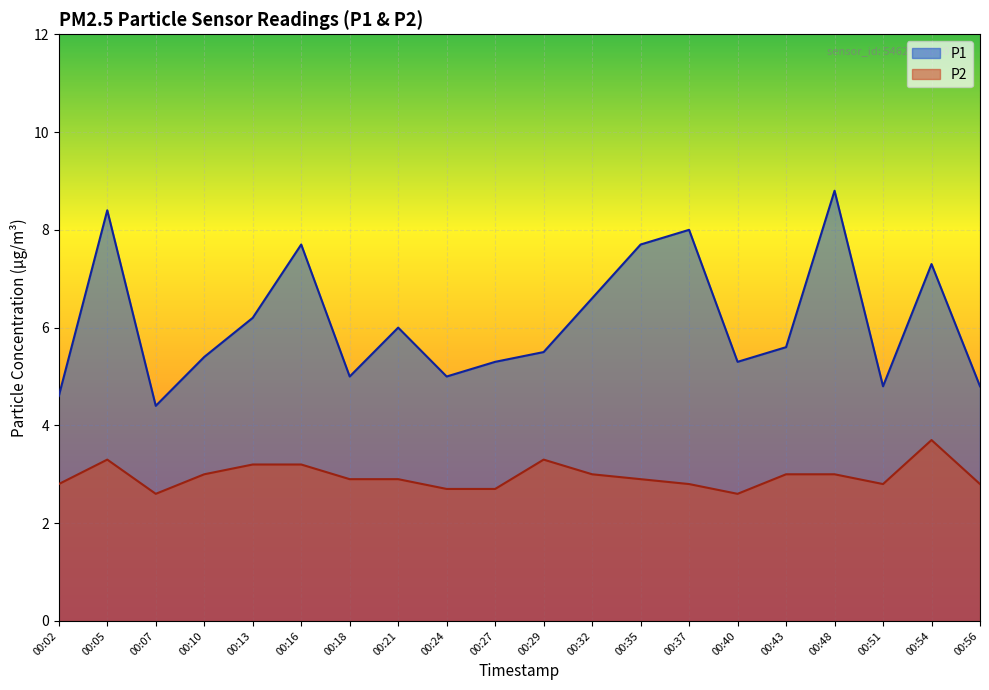

At how many categories does at least one series exceed 5?

14